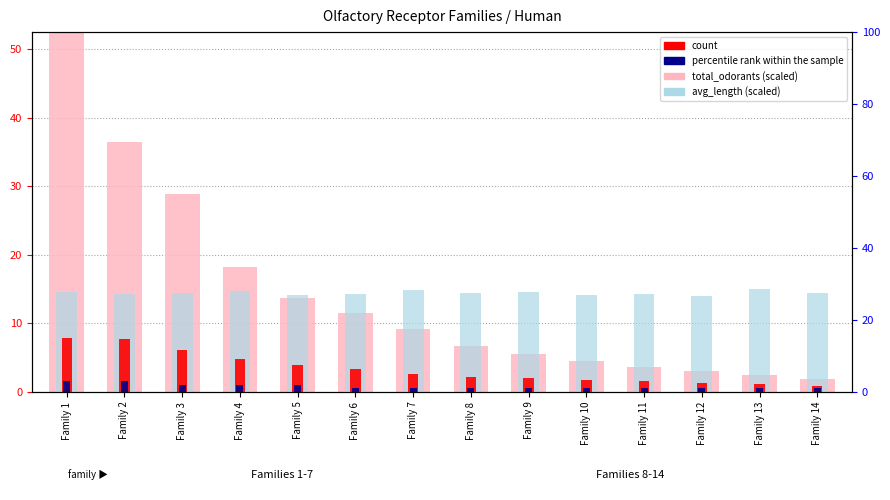

What is the difference between the maximum and minimum values in the percentile_rank series?

2.0